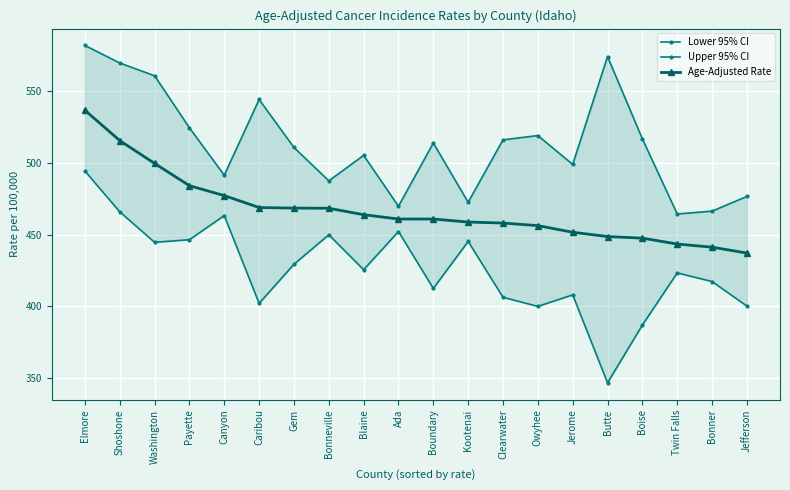

What is the greatest value displayed?

581.6